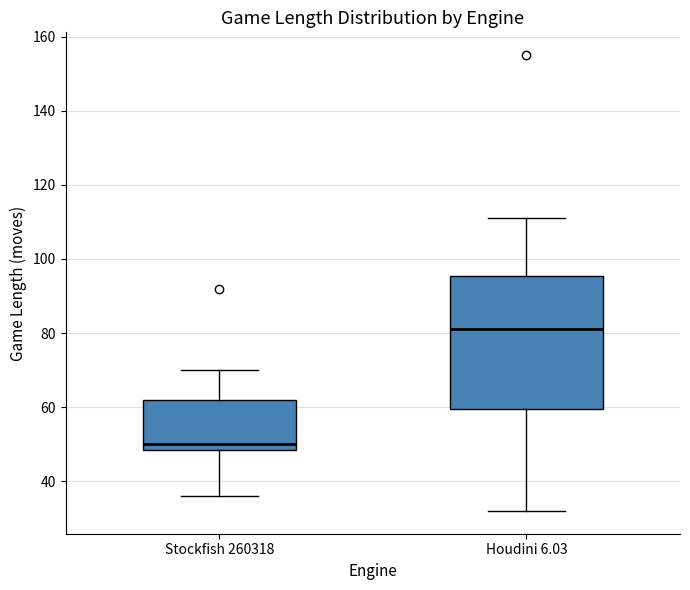

Reading left to right, transcribe this box plot: for each box, give where its median line is, the range the box spans, and where its two whiskers end, as read against the y-axis. The values are not printed on the chart, so give them approximately, as read against the axis.

Stockfish 260318: median 50, box 48 to 62, whiskers 36 to 70
Houdini 6.03: median 82, box 60 to 96, whiskers 32 to 112